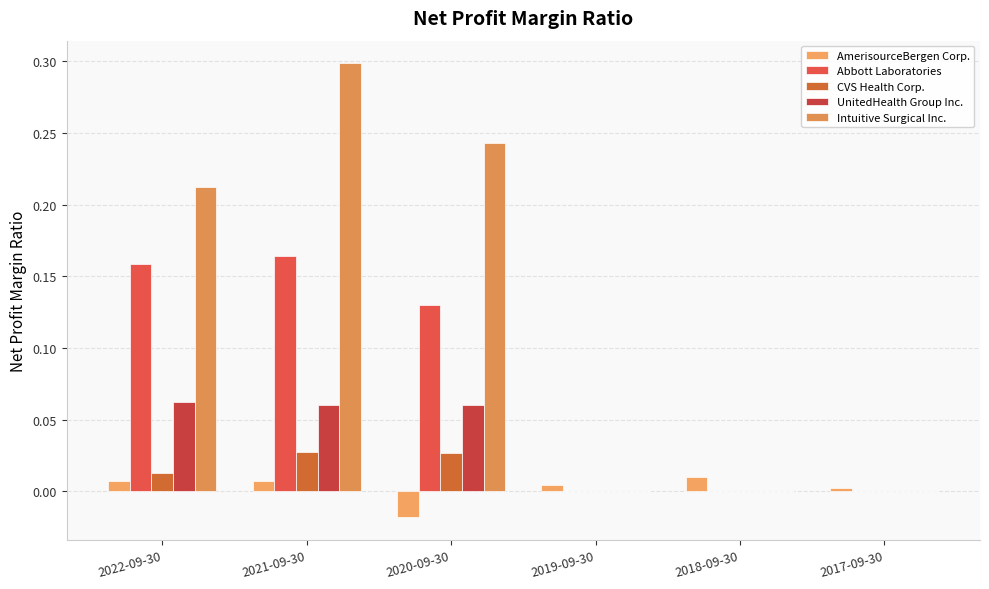

True or false: AmerisourceBergen Corp. has a value of 0.0 at 2018-09-30.

True